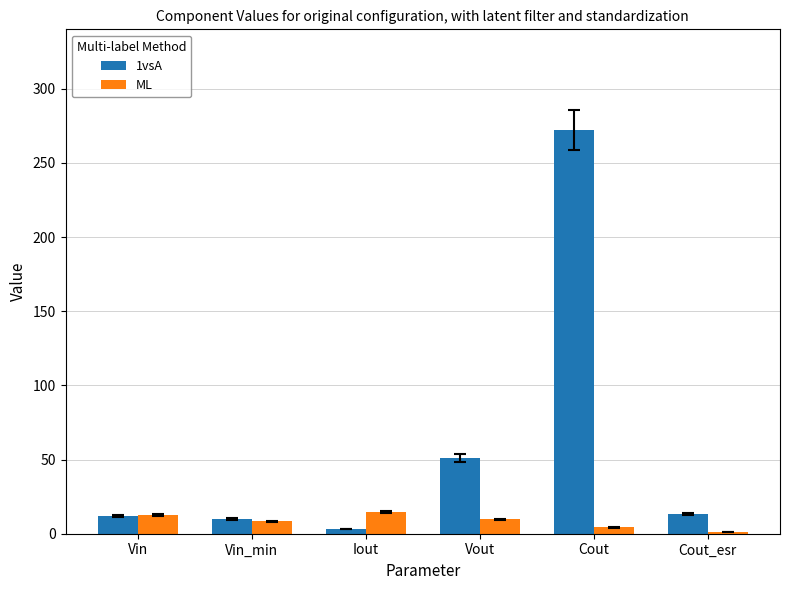

What is the sum of all 1vsA values?

361.0